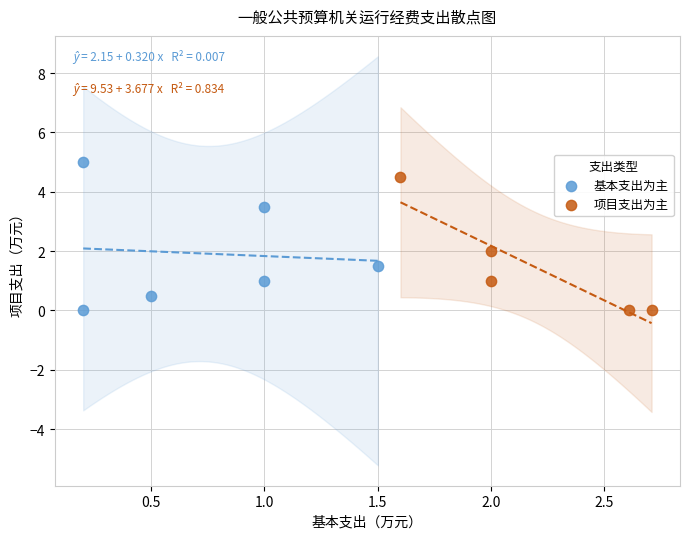

Which series has the widest spread of Y values?

基本支出为主